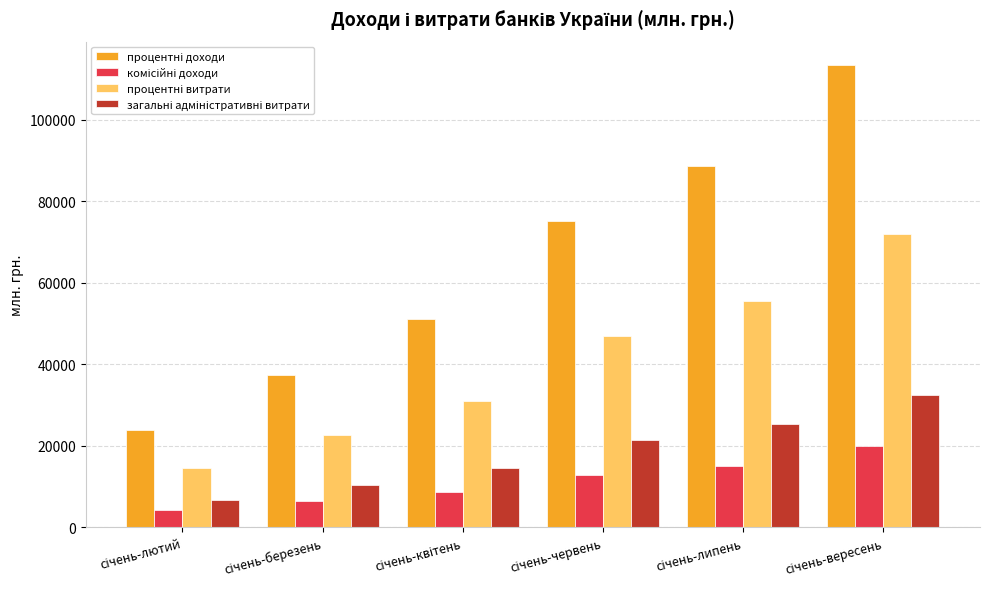

How many bars are there in each group?

4